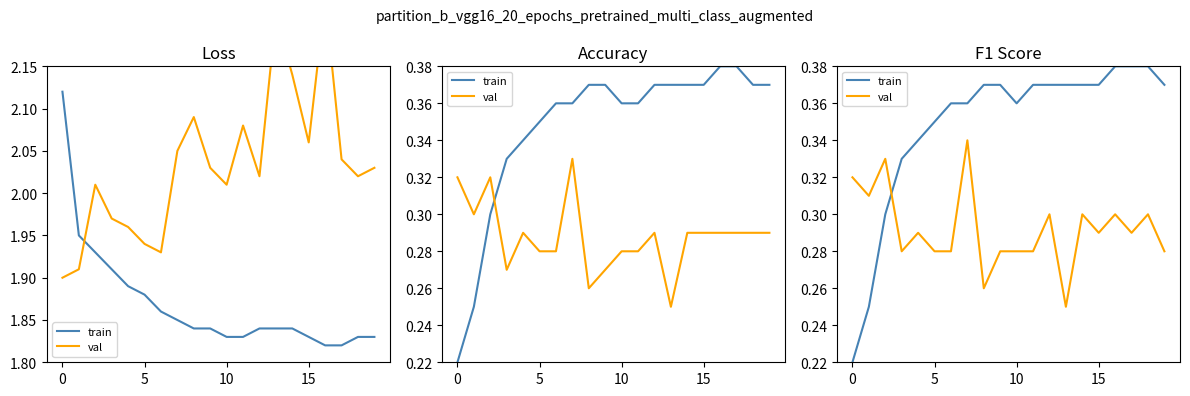

Where is val nearest to the value 0?

13